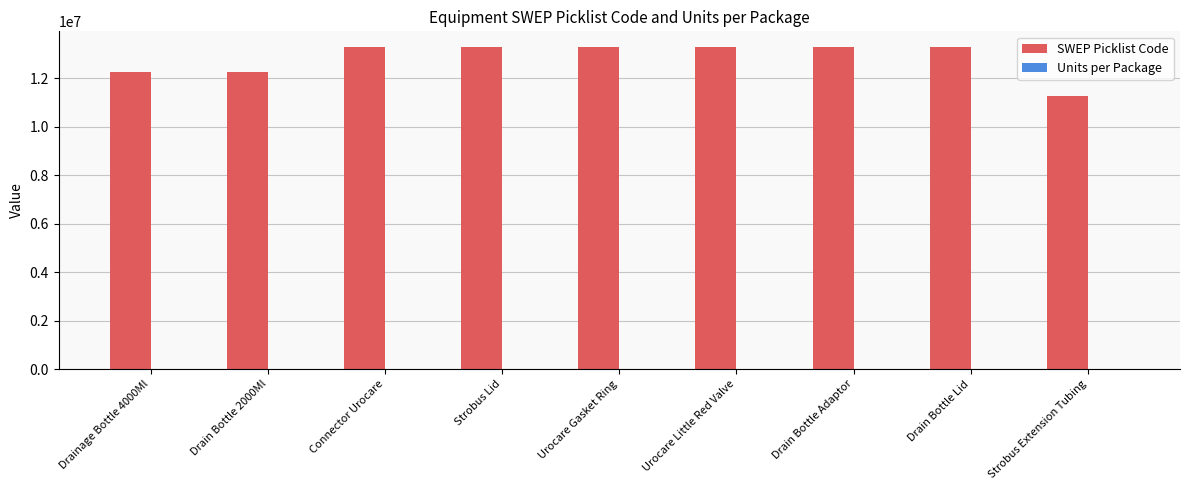

Is it true that SWEP Picklist Code equals 13270050 at Urocare Gasket Ring?

True